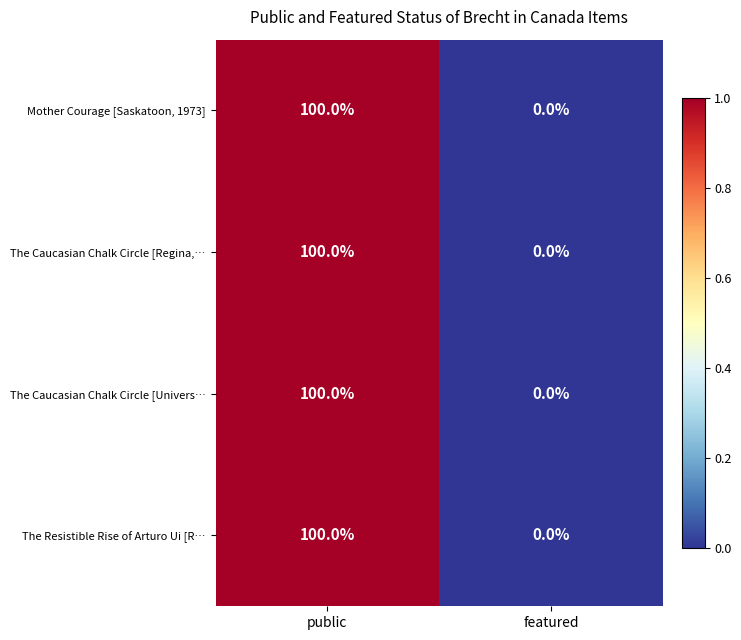

At which label does The Resistible Rise of Arturo Ui [R… reach its minimum?

featured